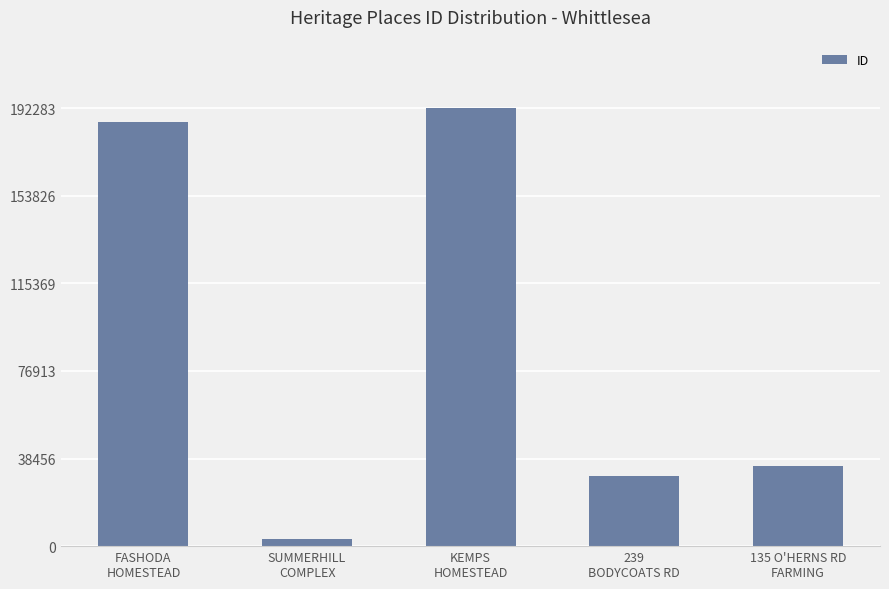

What is the label of the 5th bar from the right?

FASHODA
HOMESTEAD